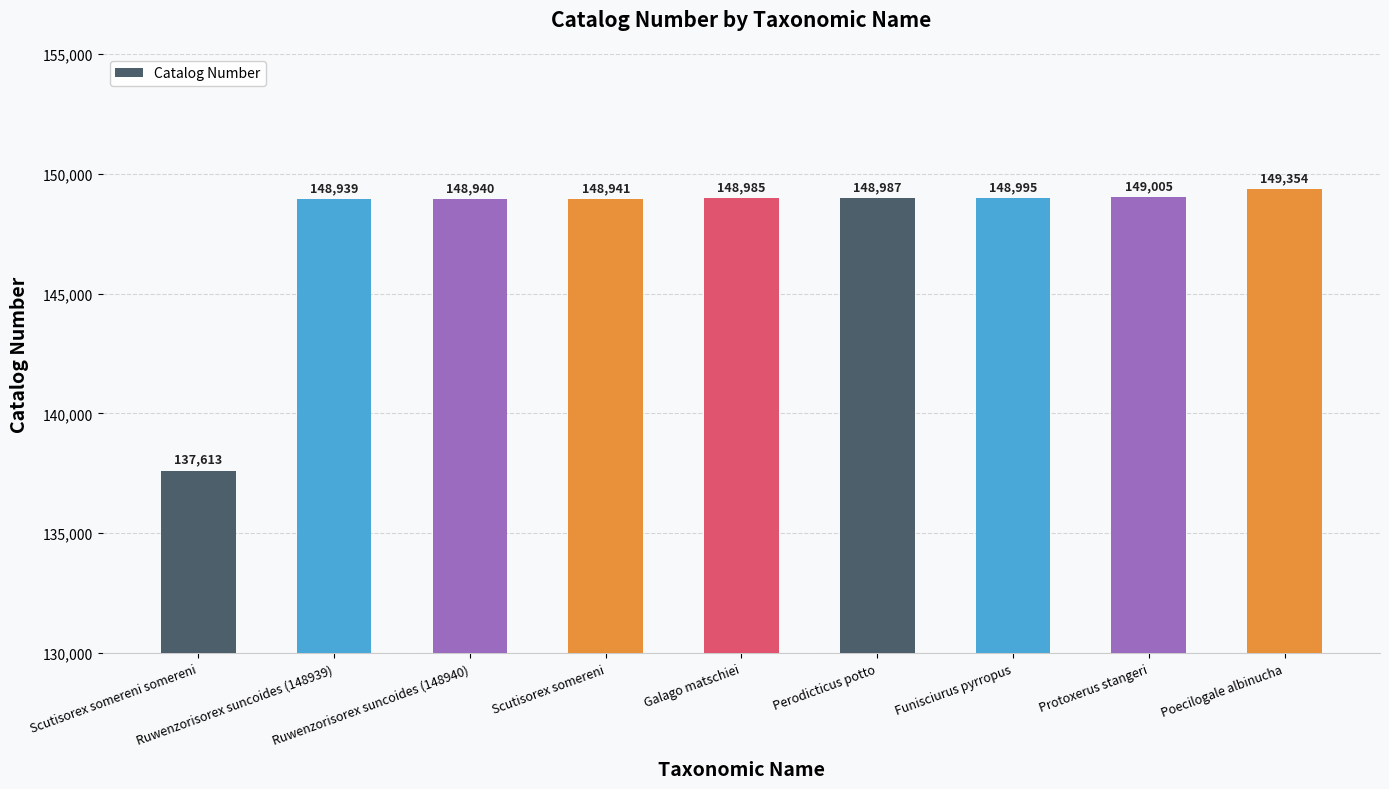

What is the label of the 3rd bar from the left?

Ruwenzorisorex suncoides (148940)